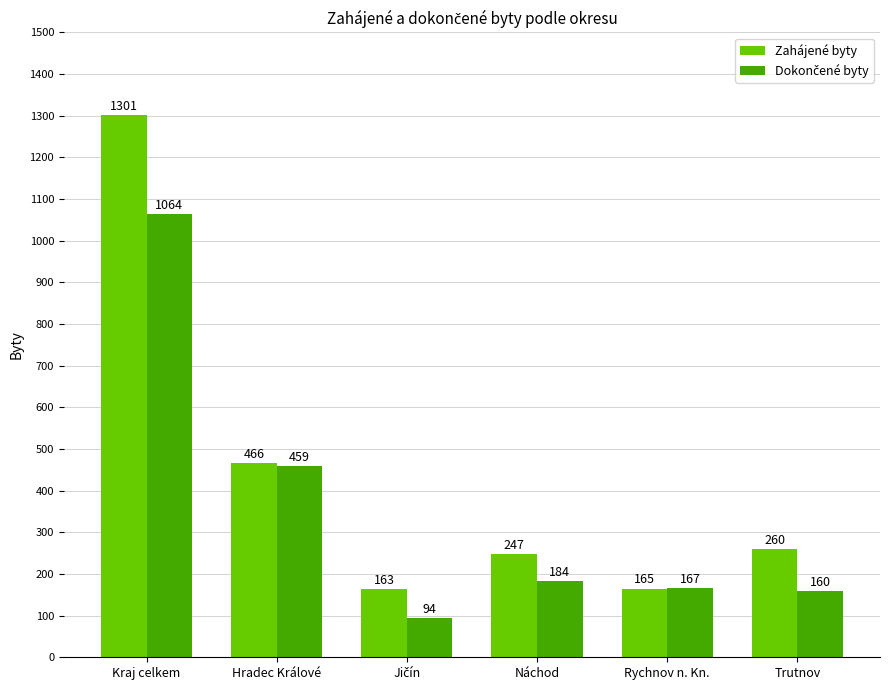

At which category does the chart reach its peak across all series?

Kraj celkem